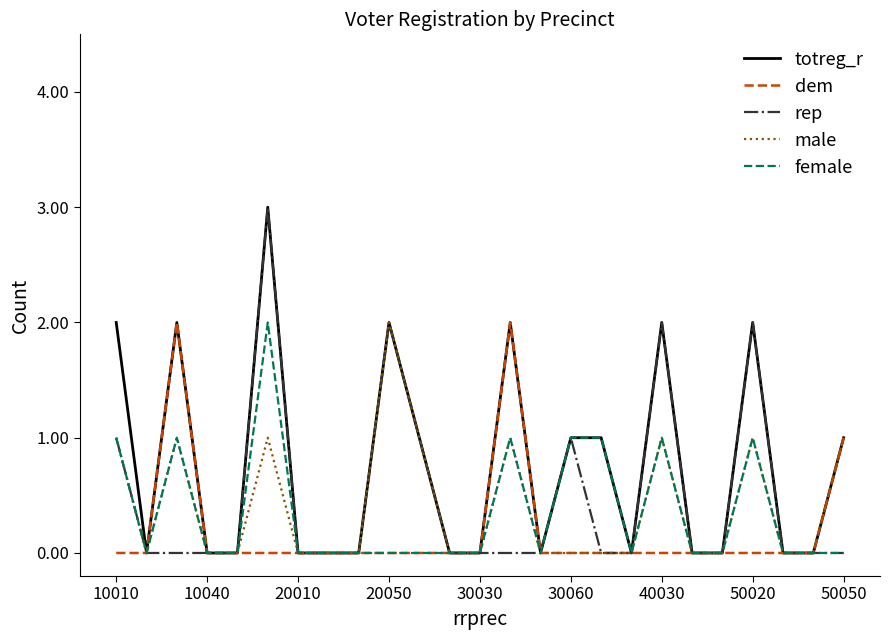

What is the maximum value shown in the chart?

3